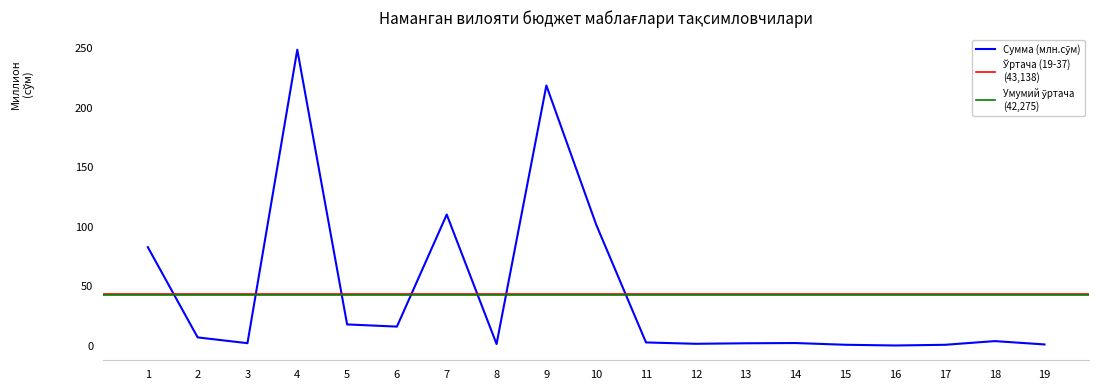

Count the number of values greater than 2603.

10